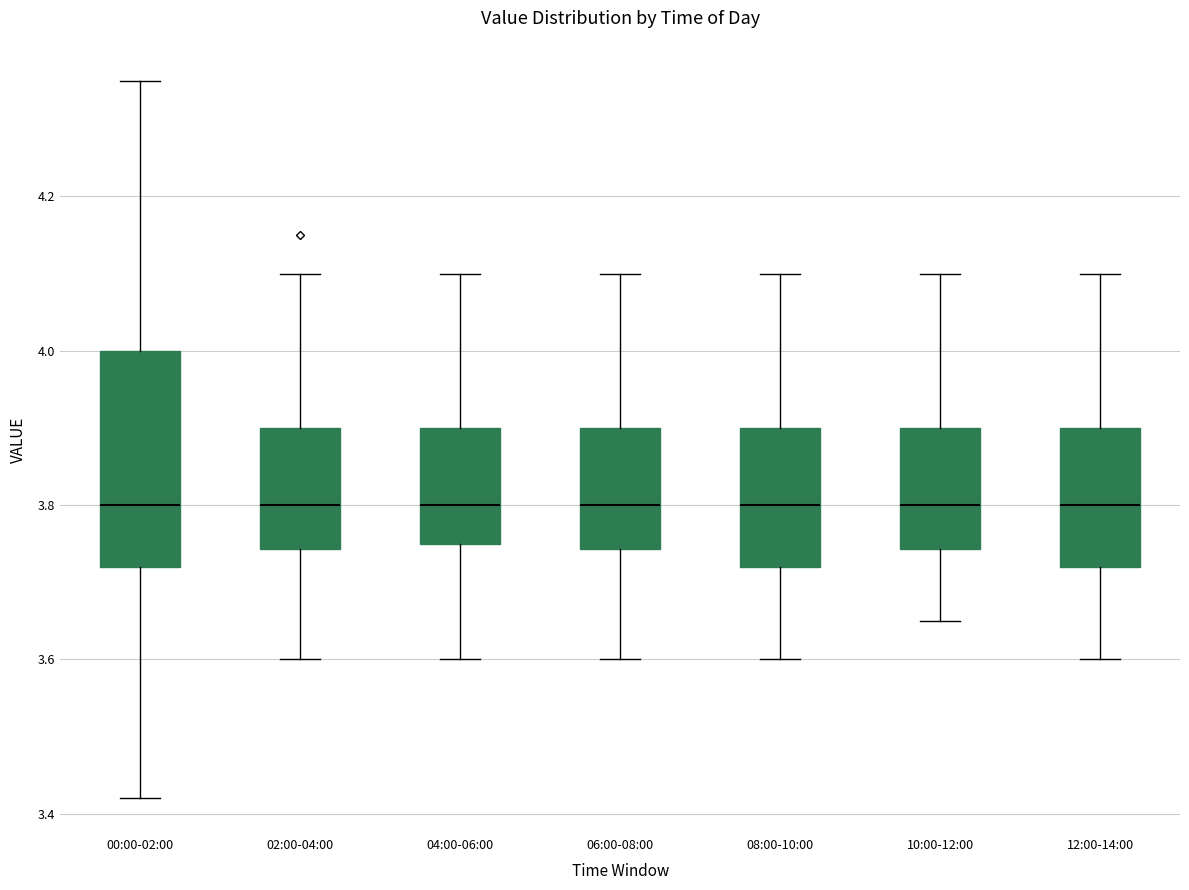

Which box is the tallest, from its lower edge to its upper edge?

00:00-02:00